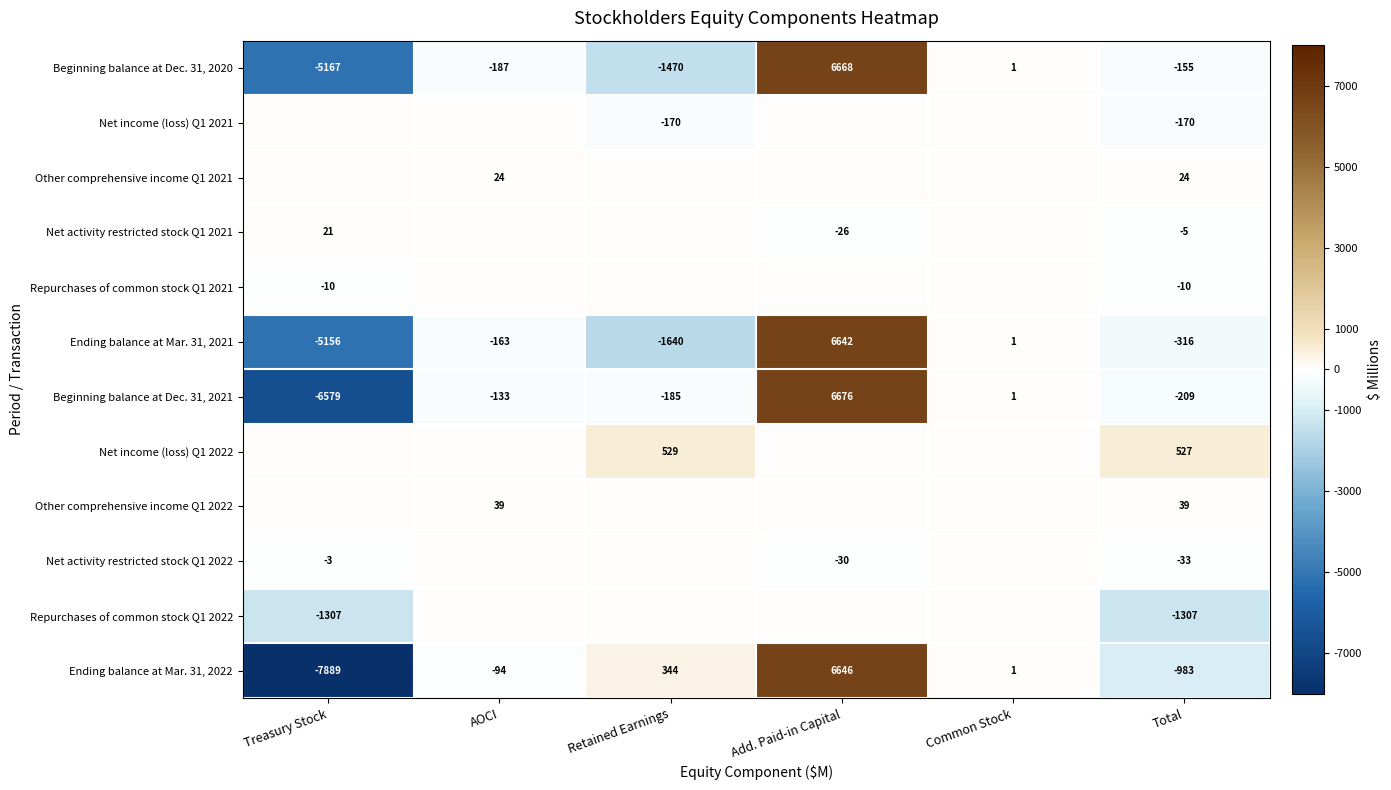

True or false: Net activity restricted stock Q1 2022 has a value of -10 at Add. Paid-in Capital.

False